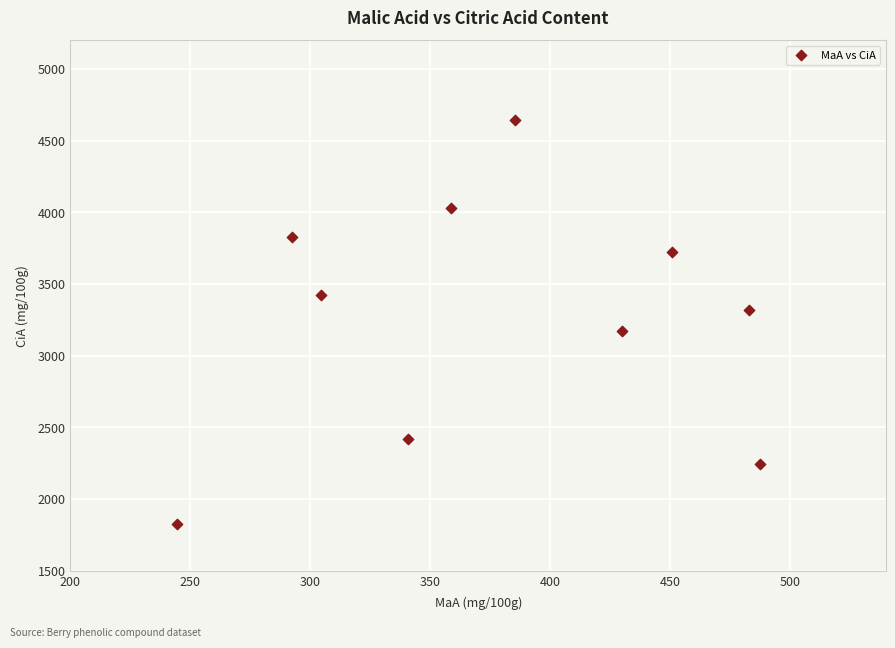

What is the range of X values (max minus min)?

242.8